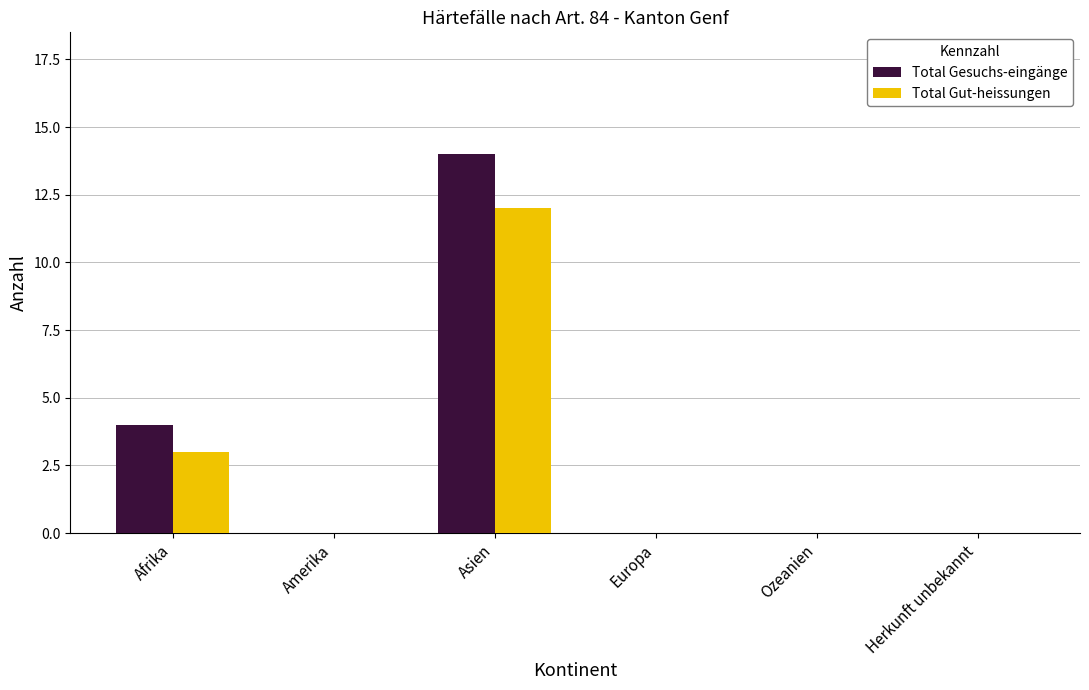

The value of Total Gut-heissungen at Asien is 12. True or false?

True